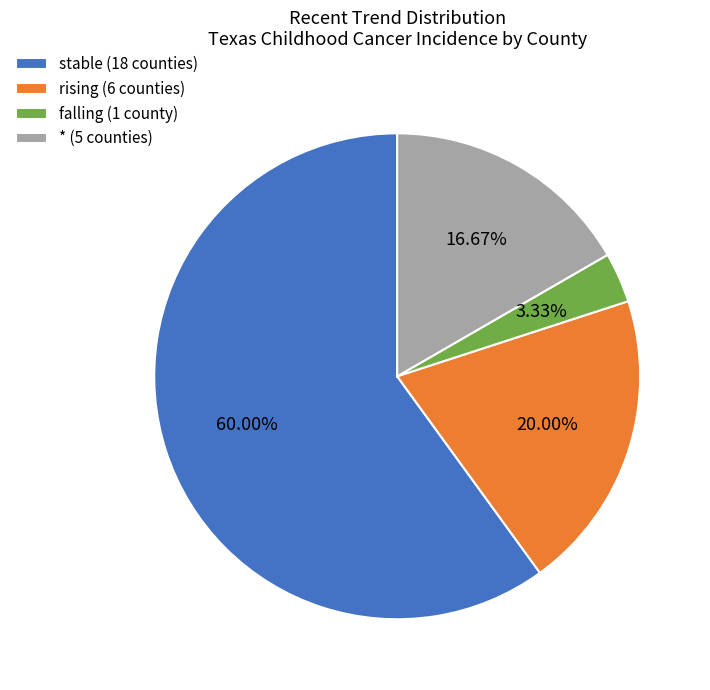

Is there any slice that represents more than half of the pie?

Yes